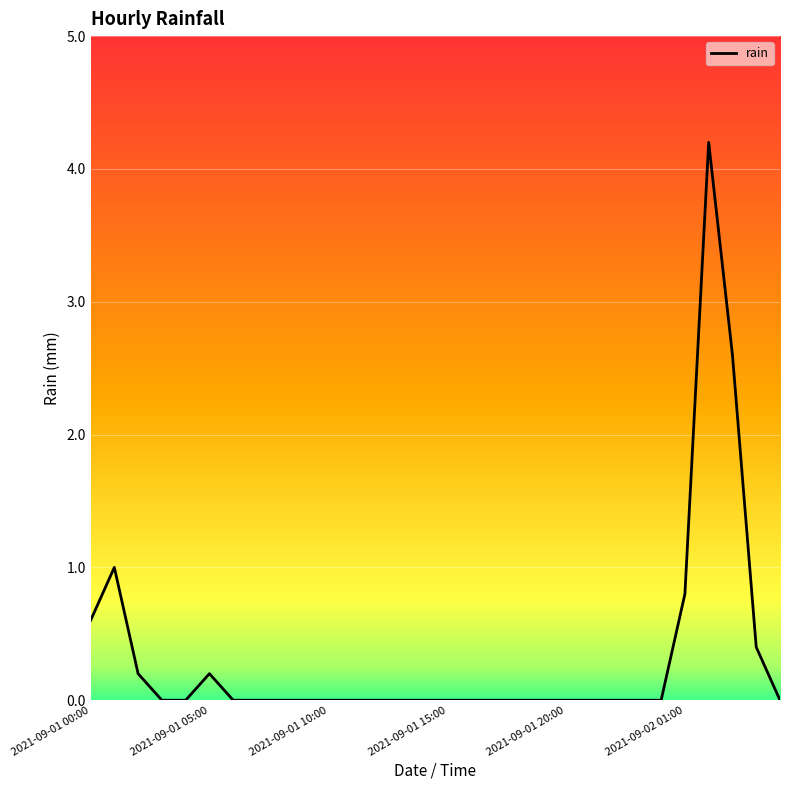

How many distinct data groups are displayed?

1